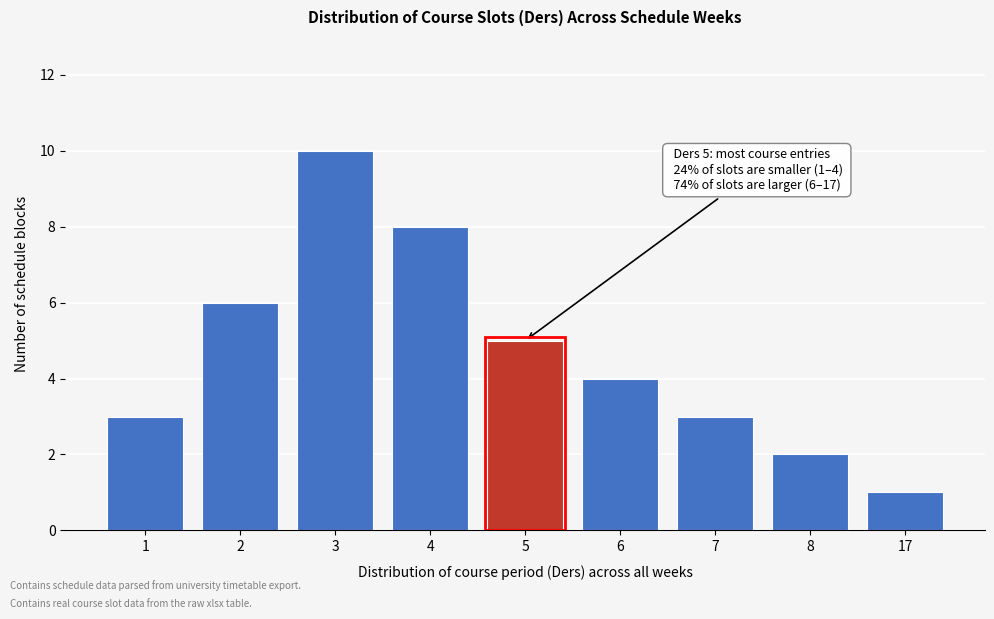

Reading left to right, transcribe all the data shown in this chart.

1=3	2=6	3=10	4=8	5=5	6=4	7=3	8=2	17=1